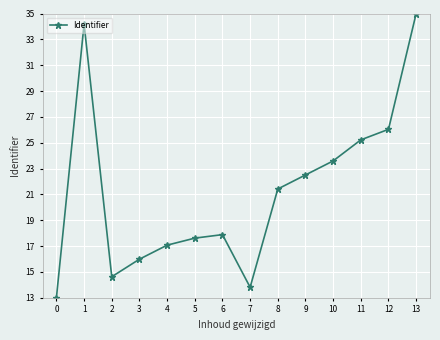

What is the approximate value at 9?

22.5